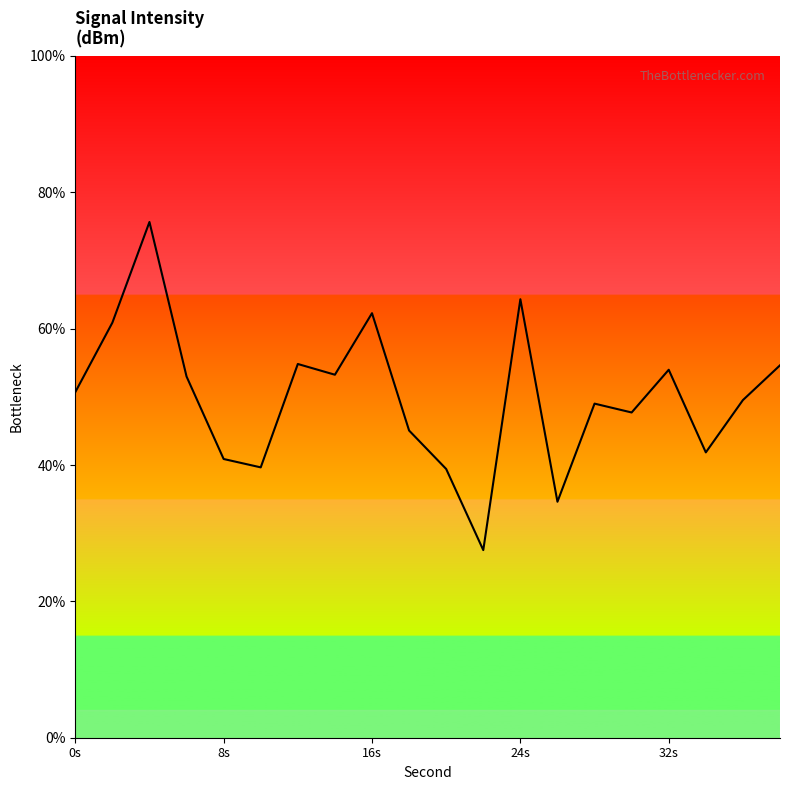

Count the number of values greater than 50.

10